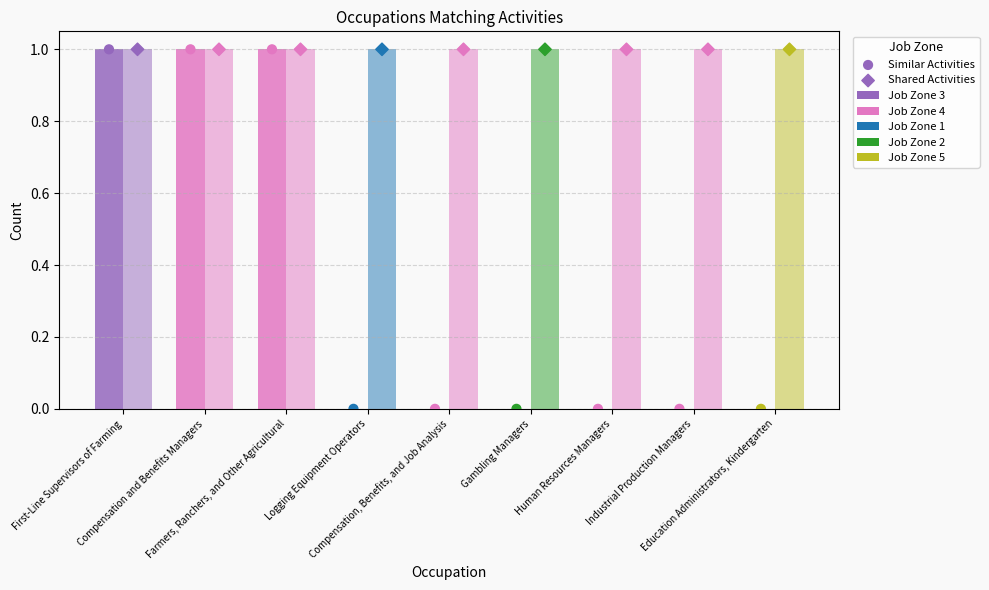

Is the value of Shared Activities at Compensation, Benefits, and Job Analysis greater than the value of Similar Activities at Compensation and Benefits Managers?

No